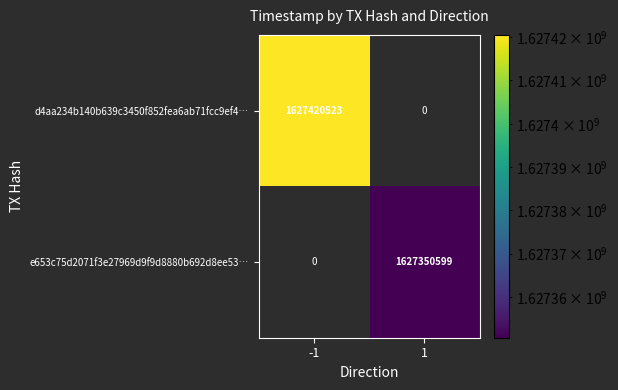

True or false: d4aa234b140b639c3450f852fea6ab71fcc9ef4… has a value of 2832746701 at -1.

False